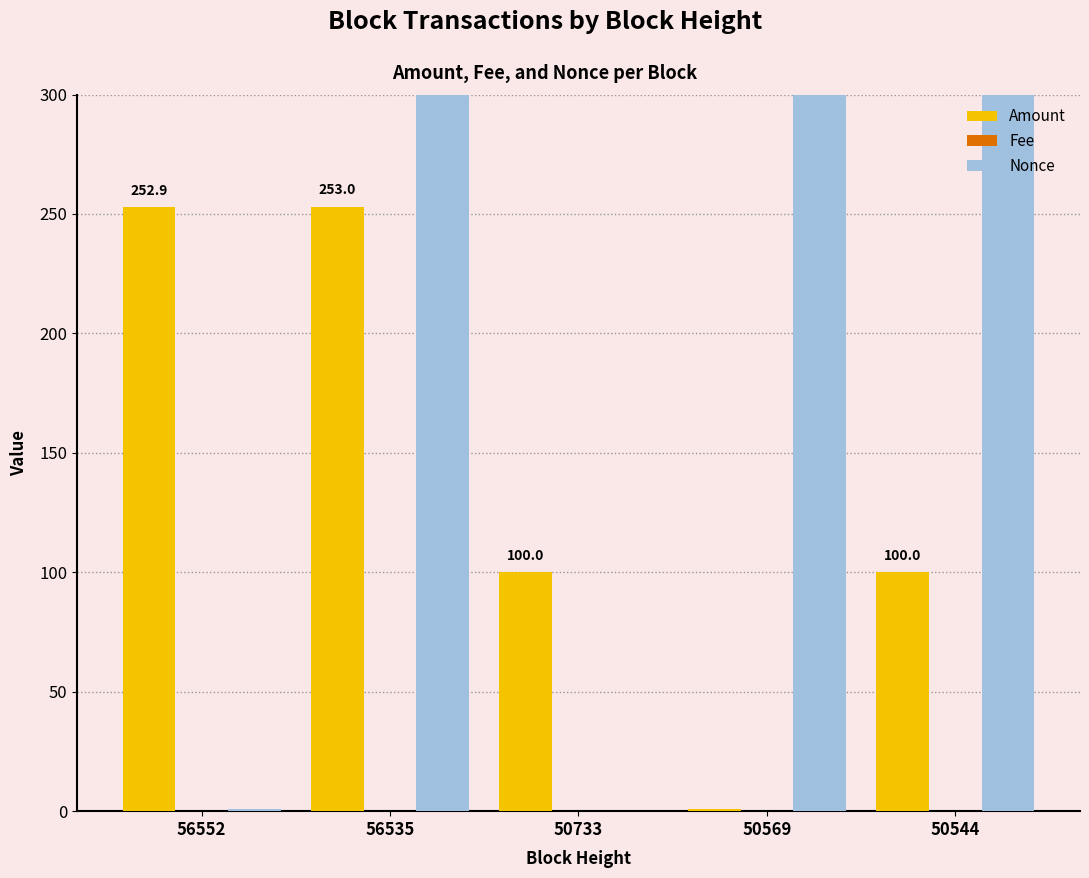

Reading left to right, list all the values displayed in this chart.

Amount: 252.9	253.0	100.0	1.1	100.0
Fee: 0.1	0.0	0.1	0.0	0.0
Nonce: 1.0	22475.0	0.0	12889.0	12487.0